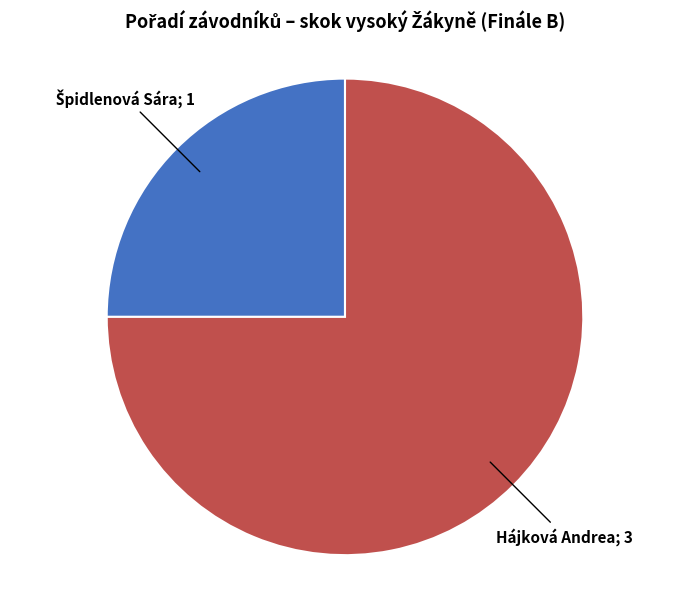

Is there a majority slice in this chart?

Yes